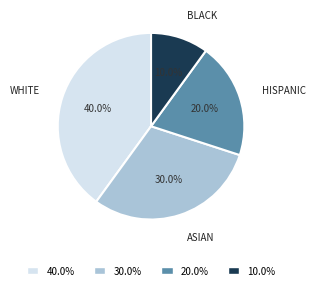

Is there any slice that represents more than half of the pie?

No